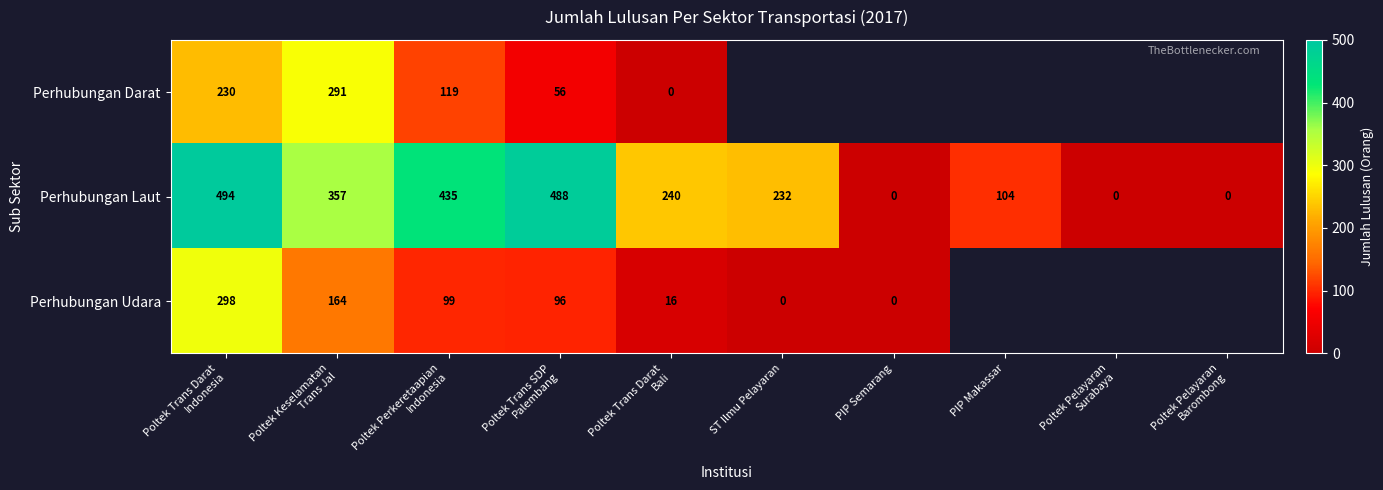

What is the difference between the maximum and second lowest values in the Perhubungan Laut series?

494